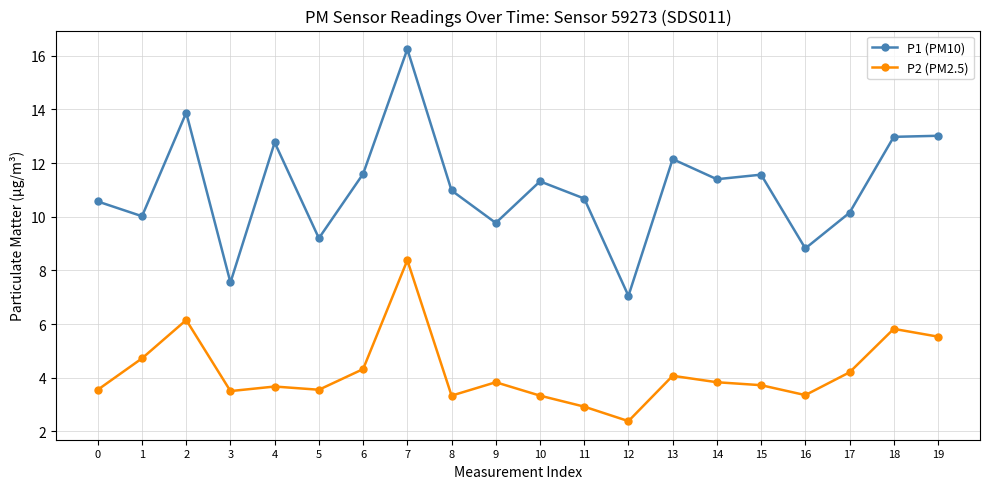

True or false: P1 (PM10) and P2 (PM2.5) cross at least once.

False